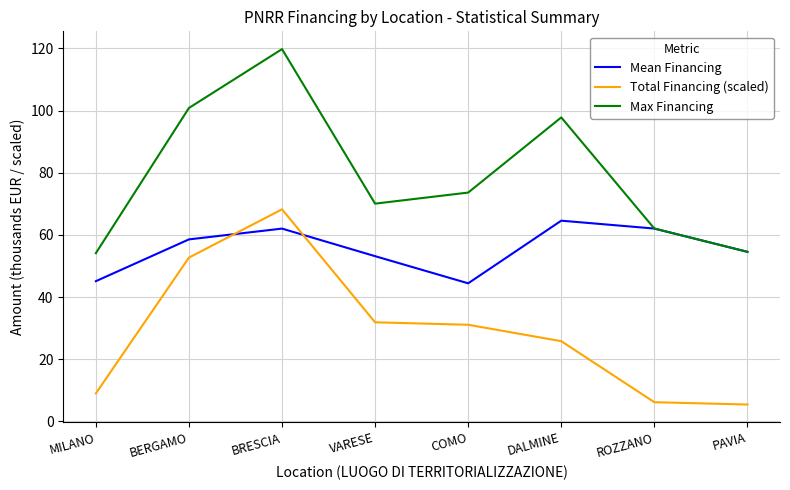

The Mean Financing series shows 65.7 at MILANO. True or false?

False